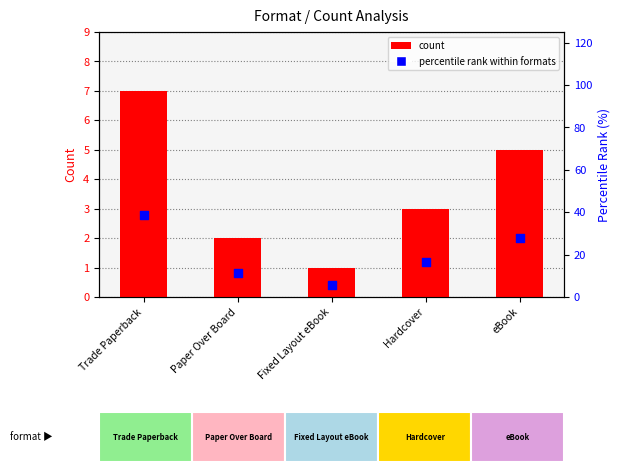

Which series has the widest spread of Y values?

percentile rank within formats